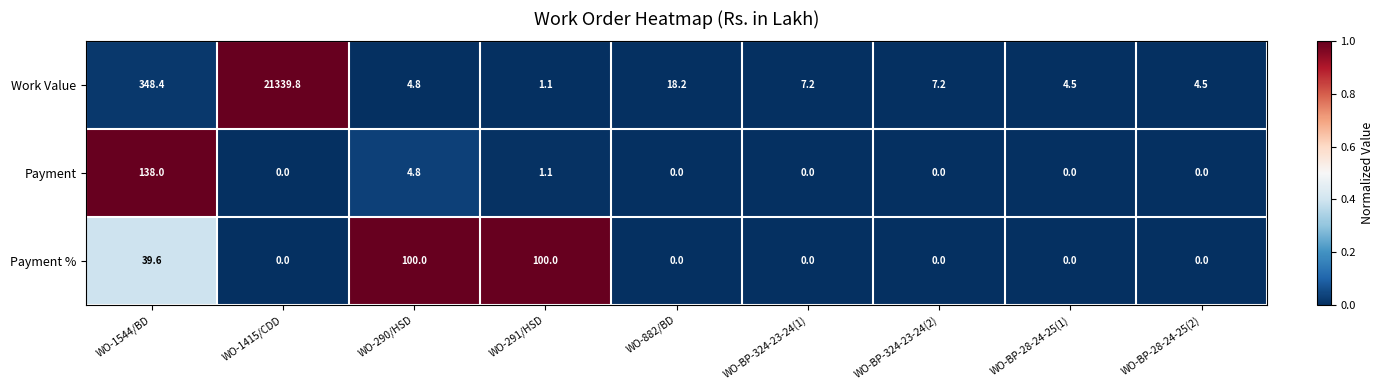

Which series has the largest total across all categories?

Work Value